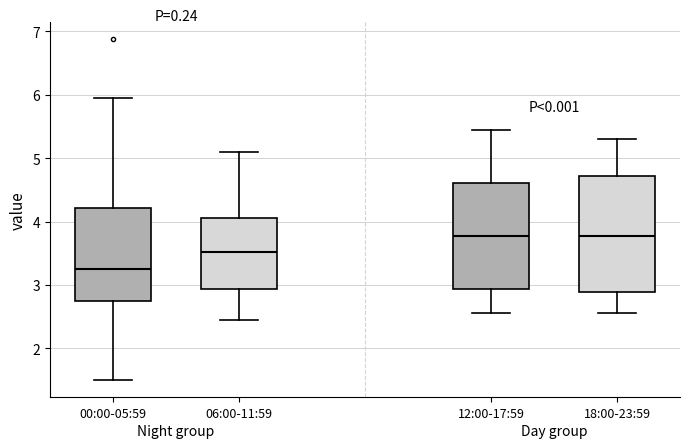

Comparing the boxes themselves (not the whiskers), which one is the tallest?

18:00-23:59